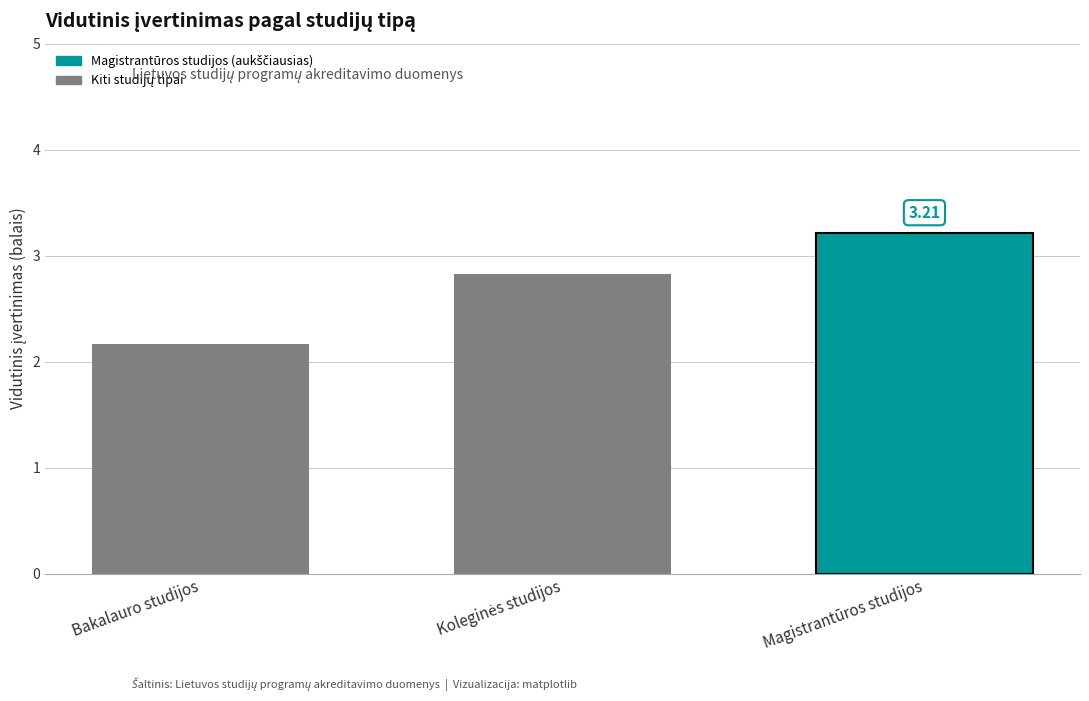

What is the sum of the values at Bakalauro studijos and Magistrantūros studijos?

5.4